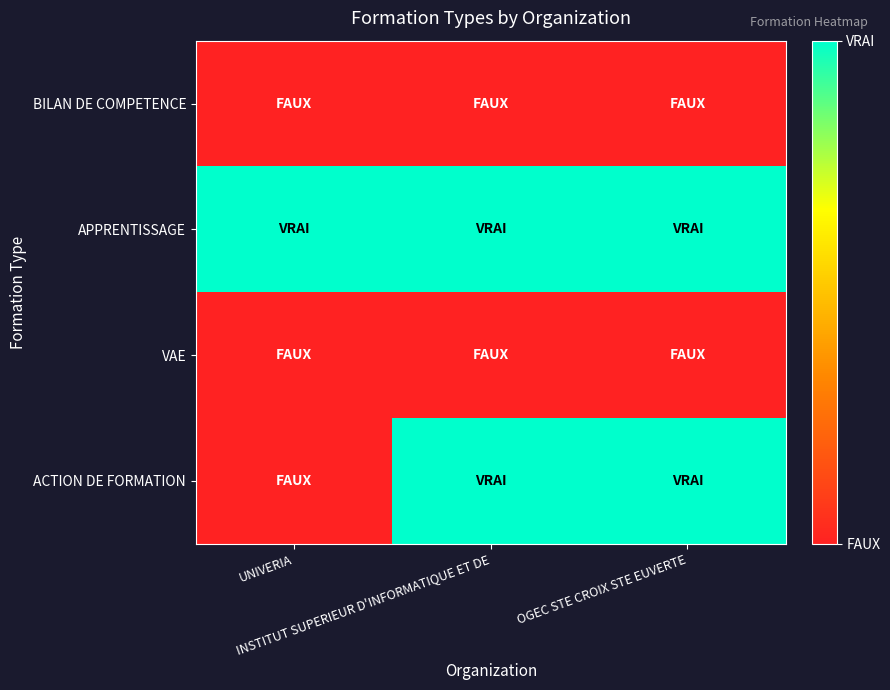

How many data points does each series have?

3